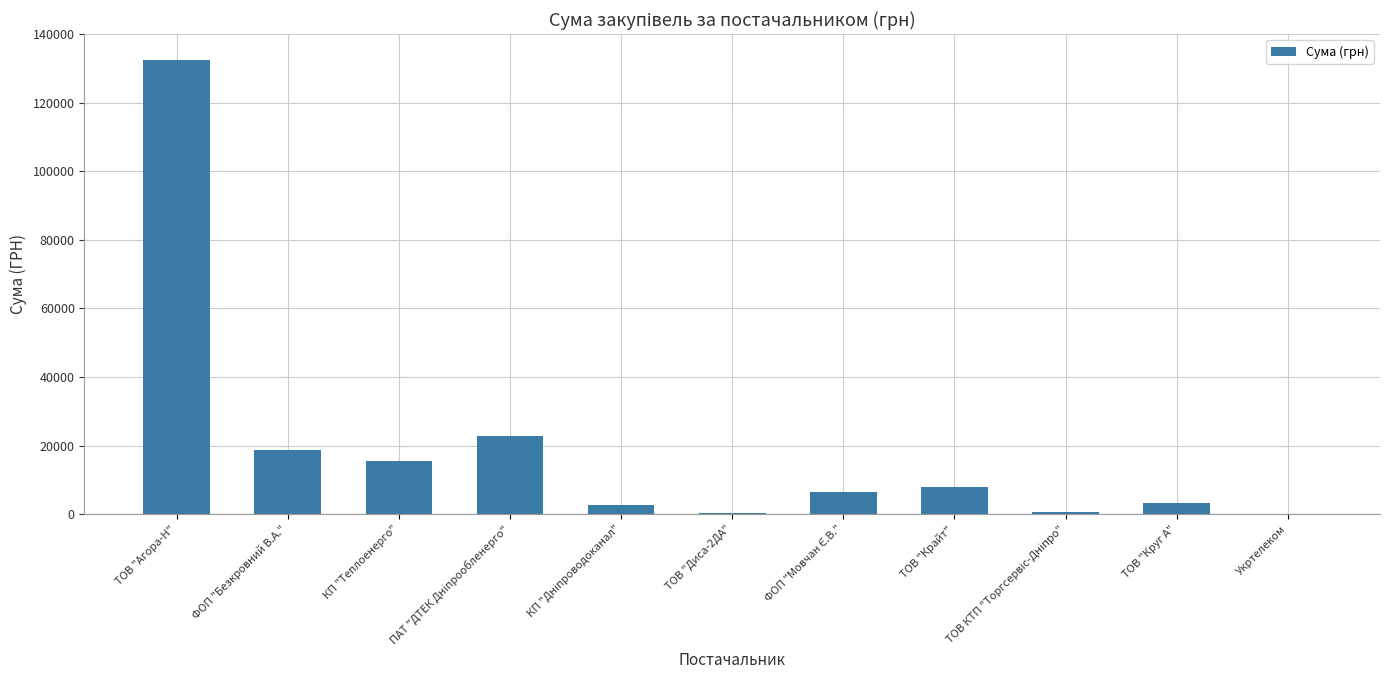

Which category has the highest value across all series?

ТОВ "Агора-Н"